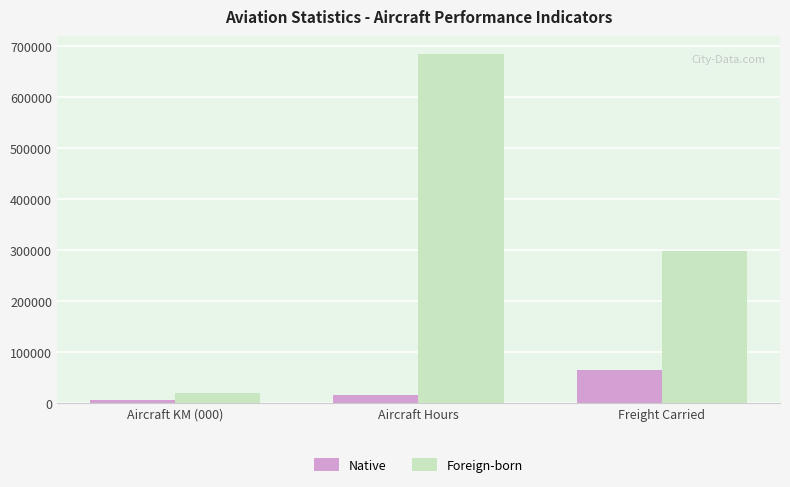

Which series has the widest spread of values?

Foreign-born